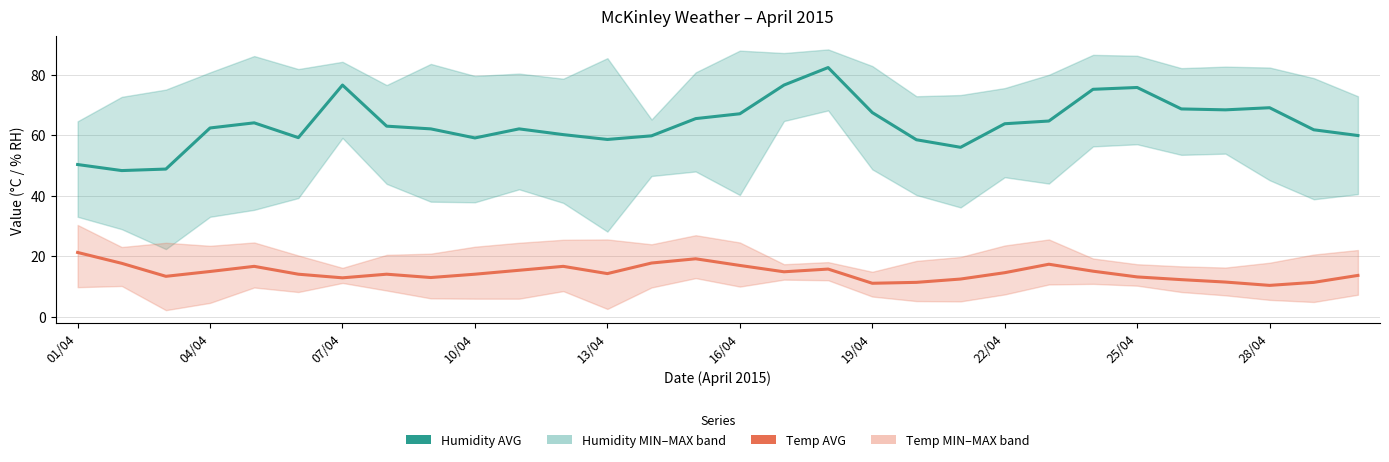

True or false: Temp AVG and Humidity AVG intersect in this chart.

False